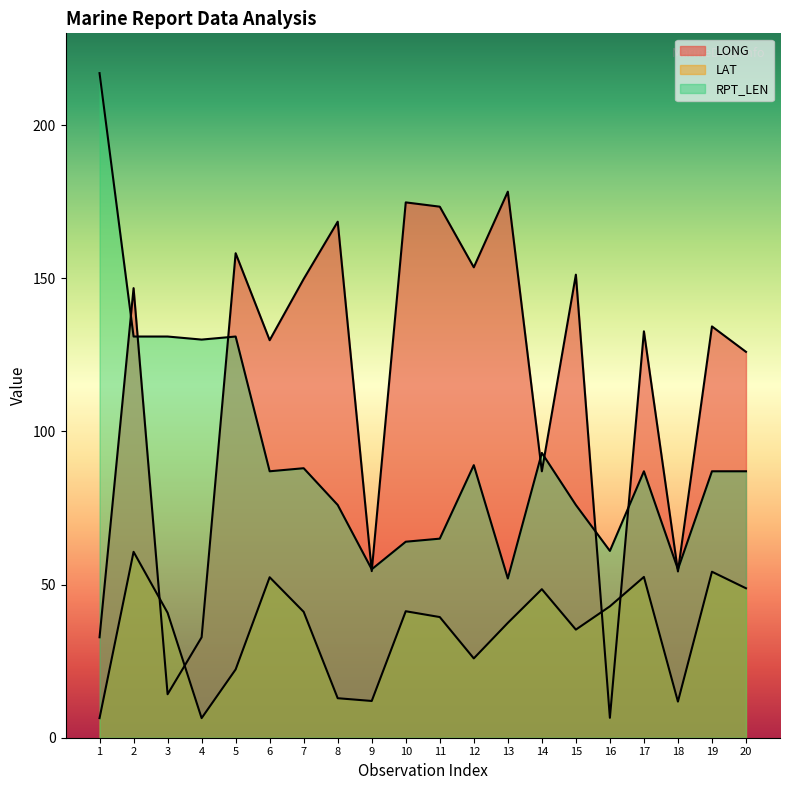

What is the lowest value of the LONG series?

6.5